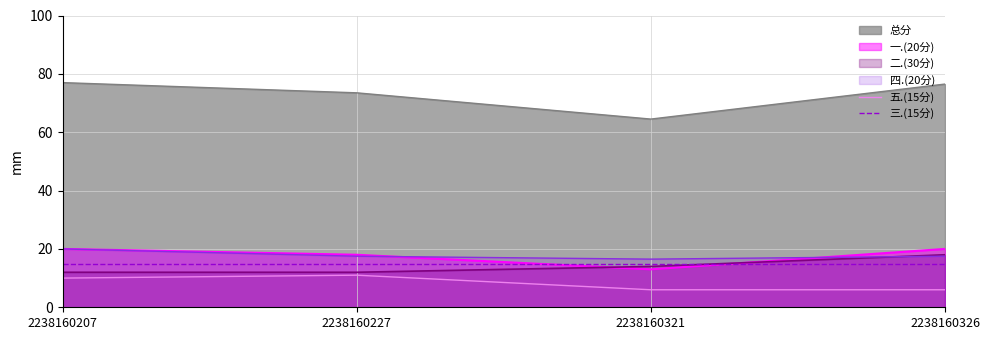

What is the highest value of the 三.(15分) series?

15.0